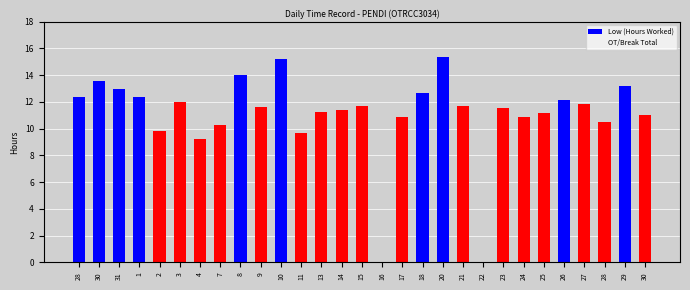

Reading left to right, transcribe all the data shown in this chart.

Low (Hours Worked): 12.4	13.5	12.9	12.3	9.8	12.0	9.2	10.2	14.0	11.6	15.2	9.7	11.2	11.4	11.7	0.0	10.9	12.6	15.3	11.7	0.0	11.5	10.9	11.2	12.1	11.8	10.5	13.2	11.0
OT/Break Total: 0.0	0.0	0.0	0.0	0.0	0.0	0.0	0.0	0.0	0.0	0.0	0.0	0.0	0.0	0.0	0.0	0.0	0.0	0.0	0.0	0.0	0.0	0.0	0.0	0.0	0.0	0.0	0.0	0.0